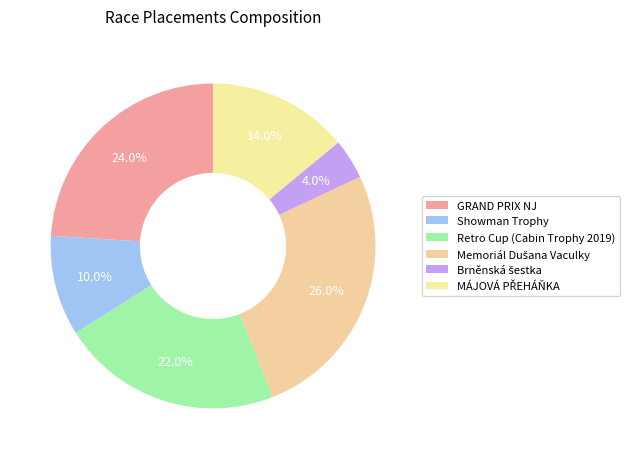

Does any single category account for the majority?

No